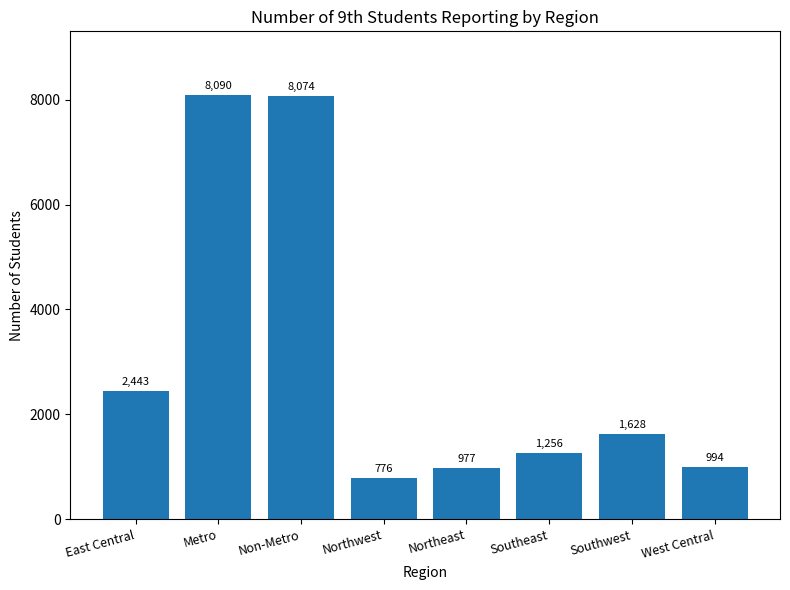

Reading left to right, transcribe all the data shown in this chart.

East Central=2443	Metro=8090	Non-Metro=8074	Northwest=776	Northeast=977	Southeast=1256	Southwest=1628	West Central=994